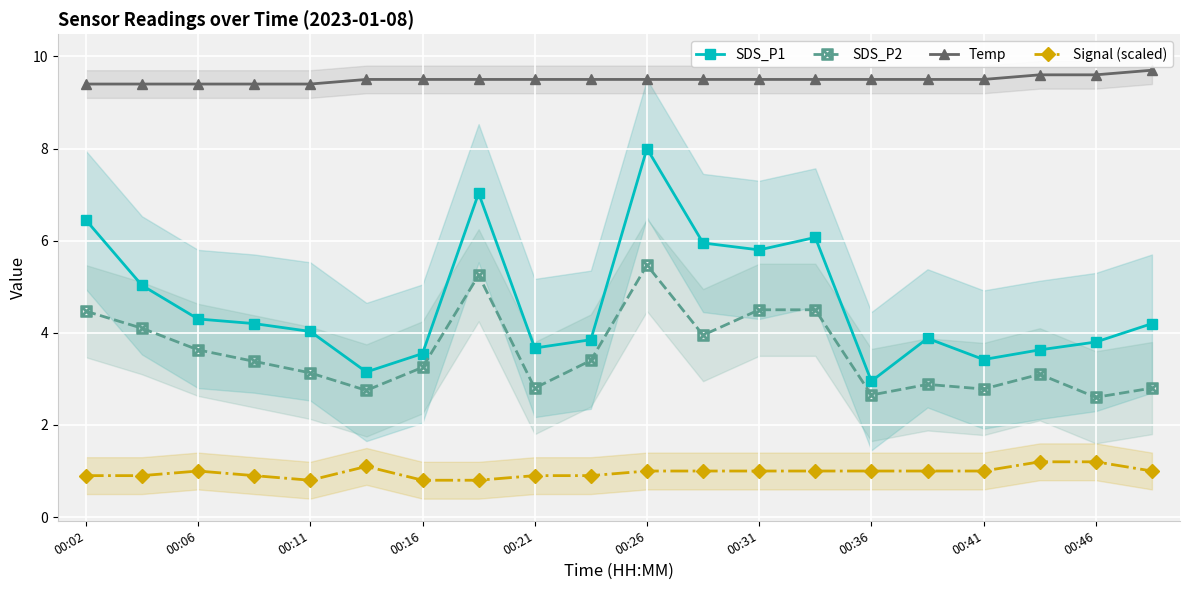

How many values in the SDS_P2 series exceed 3?

13